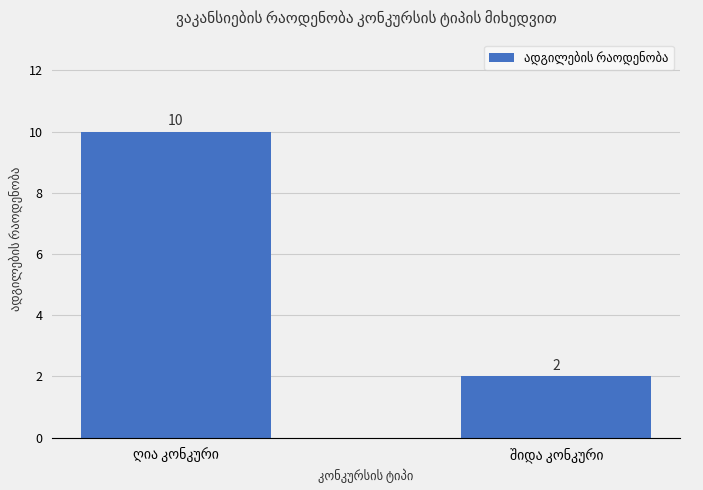

Count the values in the range 2 to 10.

2